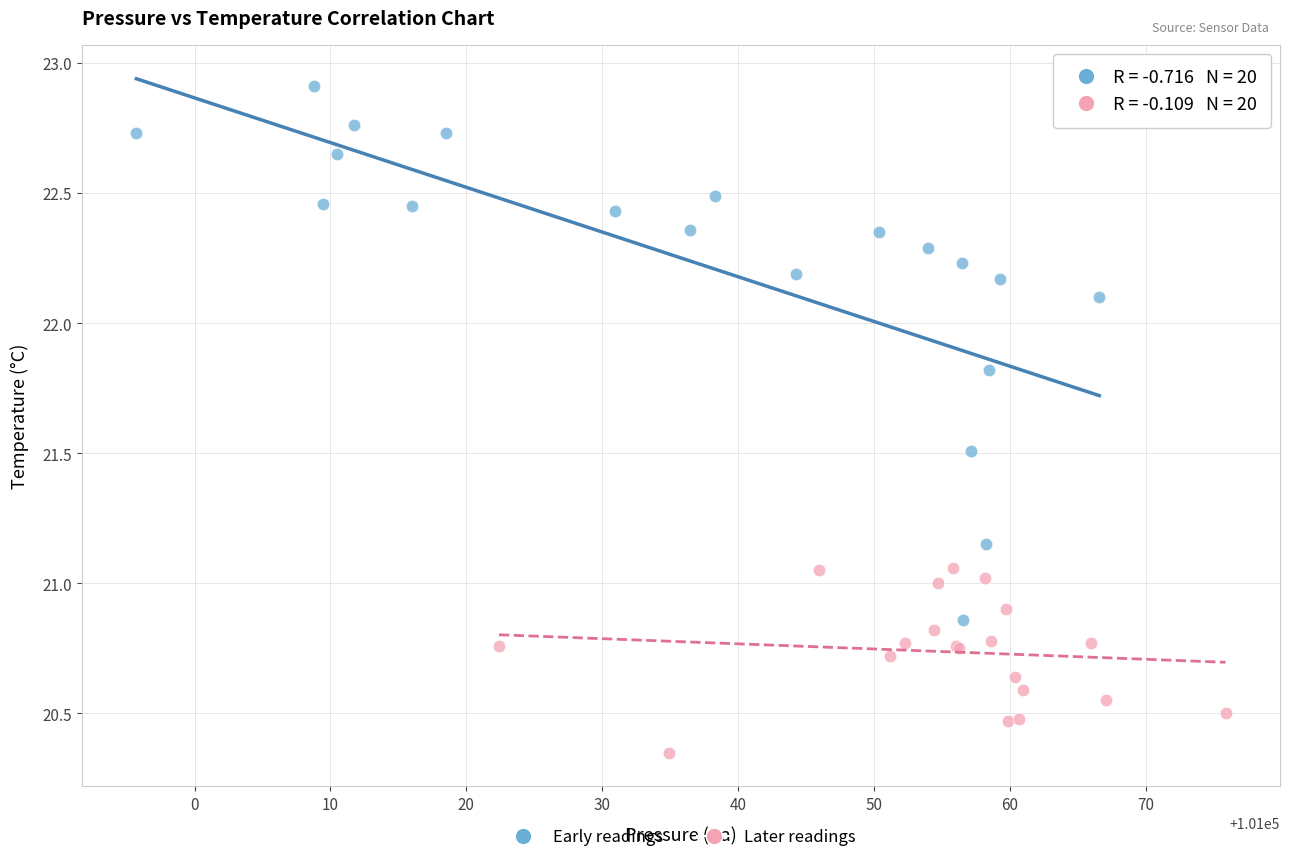

Which series contains the lowest Y value?

Later readings